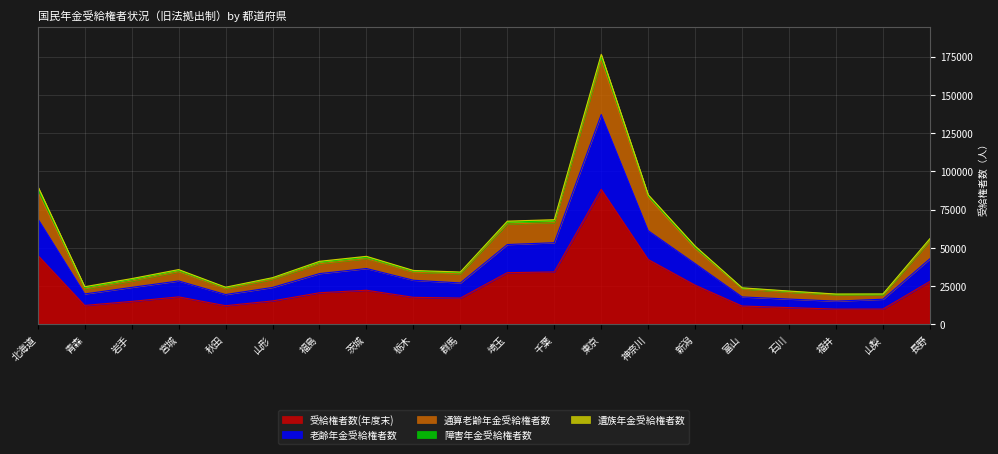

At which category is the sum across all series the highest?

東京